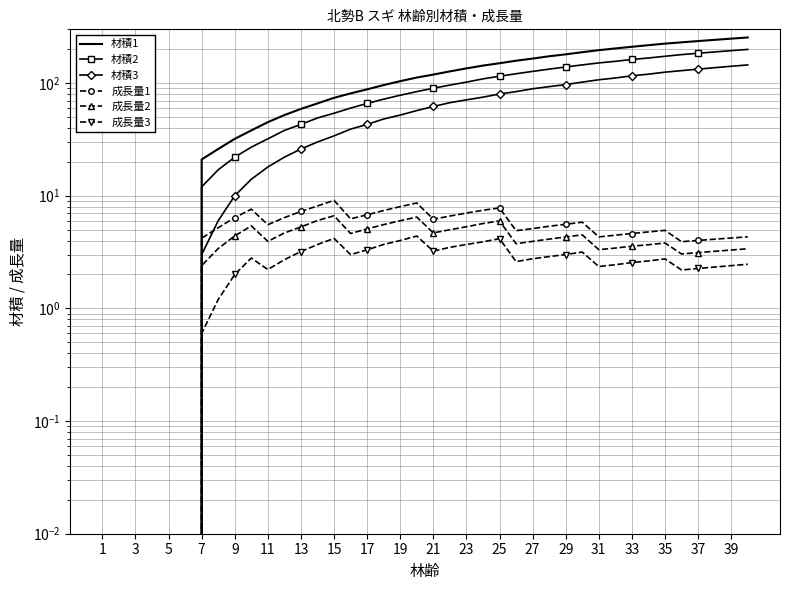

Reading left to right, list all the values displayed in this chart.

材積1: 0.0	0.0	0.0	0.0	0.0	0.0	21.0	26.0	32.0	38.0	45.0	52.0	59.0	66.0	74.0	81.0	88.0	96.0	104.0	112.0	119.0	127.0	135.0	143.0	150.0	158.0	165.0	173.0	180.0	188.0	196.0	203.0	210.0	217.0	224.0	230.0	236.0	242.0	248.0	254.0
材積2: 0.0	0.0	0.0	0.0	0.0	0.0	12.0	17.0	22.0	27.0	32.0	38.0	43.0	49.0	54.0	60.0	66.0	72.0	78.0	84.0	90.0	96.0	102.0	109.0	115.0	121.0	127.0	133.0	139.0	145.0	151.0	156.0	162.0	167.0	173.0	179.0	184.0	189.0	194.0	199.0
材積3: 0.0	0.0	0.0	0.0	0.0	0.0	3.0	6.0	10.0	14.0	18.0	22.0	26.0	30.0	34.0	39.0	43.0	48.0	52.0	57.0	62.0	67.0	71.0	75.0	80.0	84.0	89.0	93.0	97.0	102.0	107.0	111.0	116.0	120.0	125.0	129.0	133.0	137.0	141.0	145.0
成長量1: 0.0	0.0	0.0	0.0	0.0	0.0	4.2	5.2	6.4	7.6	5.5	6.4	7.3	8.1	9.1	6.2	6.8	7.4	8.0	8.6	6.2	6.6	7.0	7.4	7.8	4.9	5.1	5.4	5.6	5.8	4.3	4.5	4.6	4.8	4.9	3.9	4.0	4.1	4.2	4.3
成長量2: 0.0	0.0	0.0	0.0	0.0	0.0	2.4	3.4	4.4	5.4	3.9	4.7	5.3	6.0	6.6	4.6	5.1	5.5	6.0	6.5	4.7	5.0	5.3	5.7	6.0	3.8	3.9	4.1	4.3	4.5	3.3	3.4	3.6	3.7	3.8	3.0	3.1	3.2	3.3	3.4
成長量3: 0.0	0.0	0.0	0.0	0.0	0.0	0.6	1.2	2.0	2.8	2.2	2.7	3.2	3.7	4.2	3.0	3.3	3.7	4.0	4.4	3.2	3.5	3.7	3.9	4.2	2.6	2.8	2.9	3.0	3.2	2.4	2.4	2.6	2.6	2.8	2.2	2.3	2.3	2.4	2.5